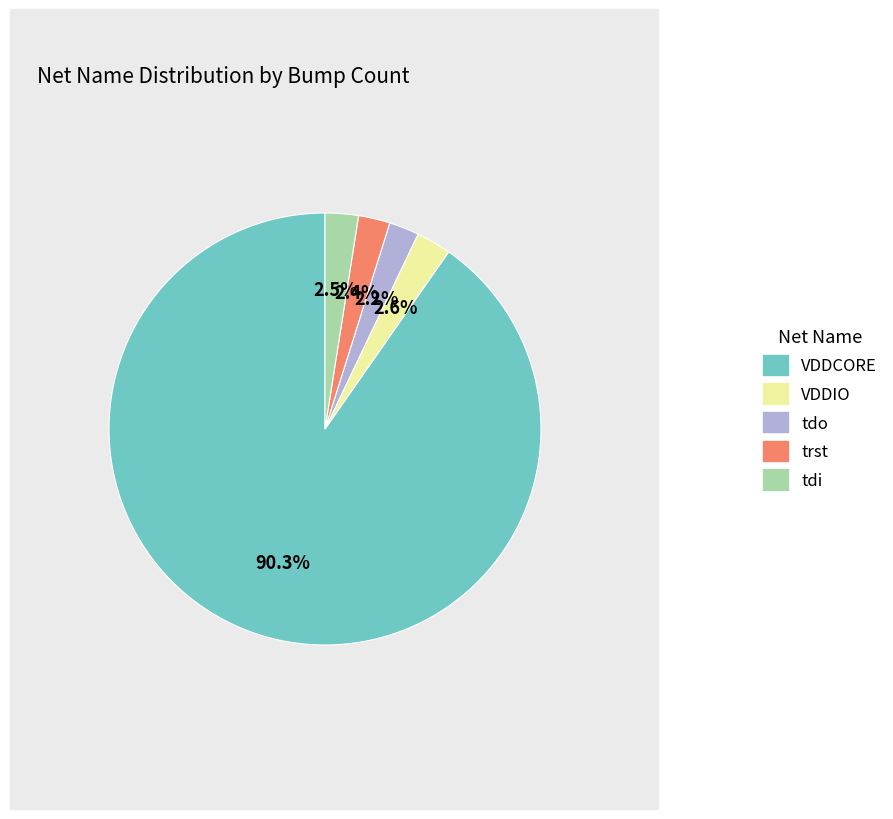

Which slice is the largest?

VDDCORE